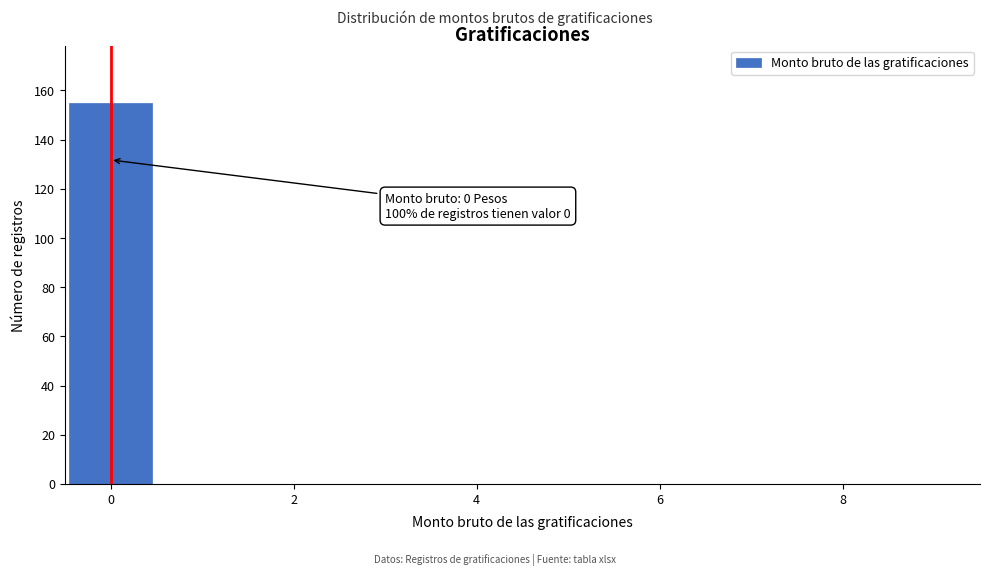

Which range on the x-axis has the tallest bar?

-0.5 to 0.5